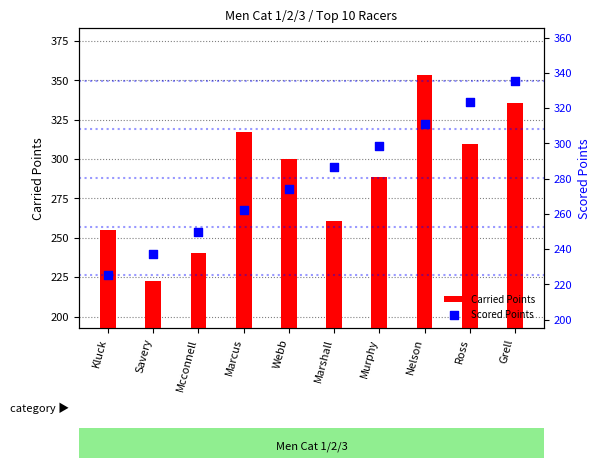

Which series has the largest Y range (max minus min)?

Carried Points